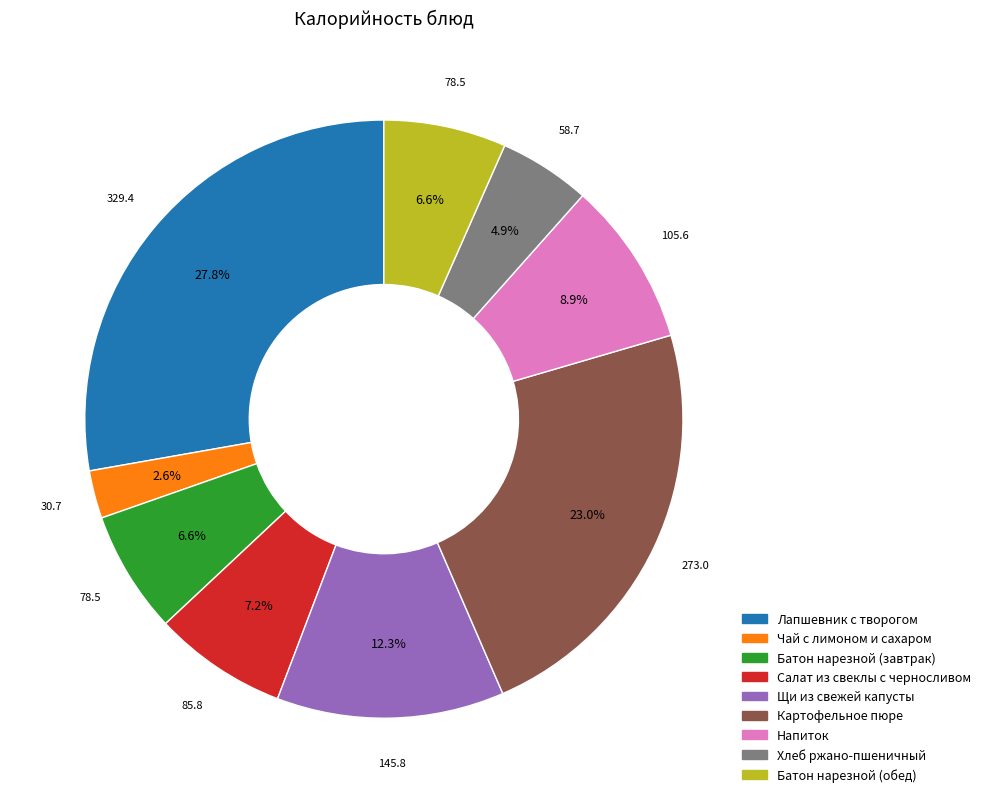

The Напиток slice represents 18% of the pie. True or false?

False